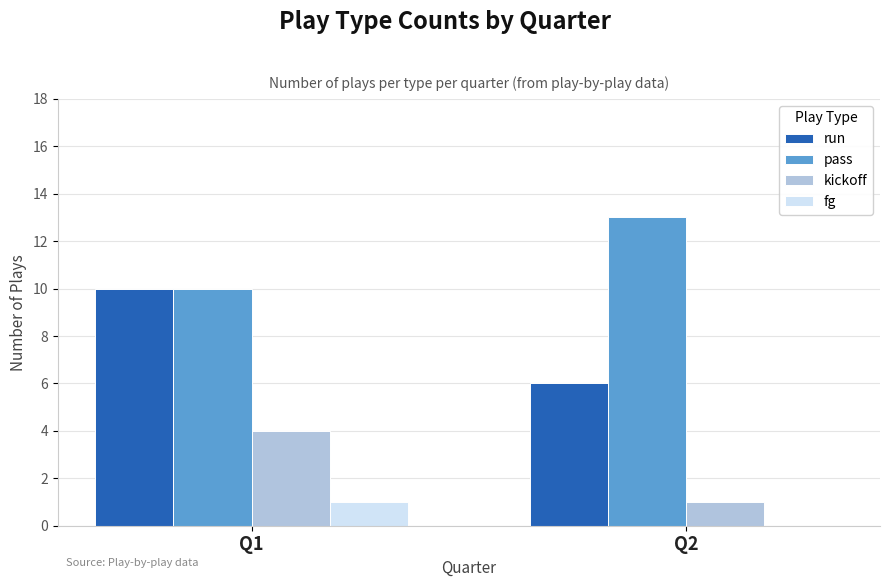

How many values in fg are above zero?

1